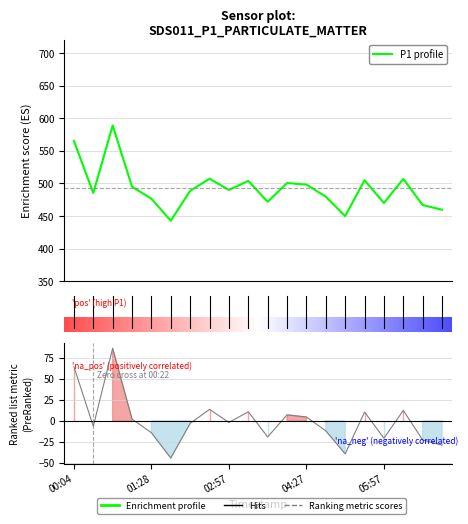

What is the spread (max minus min) of values at 10?

491.0